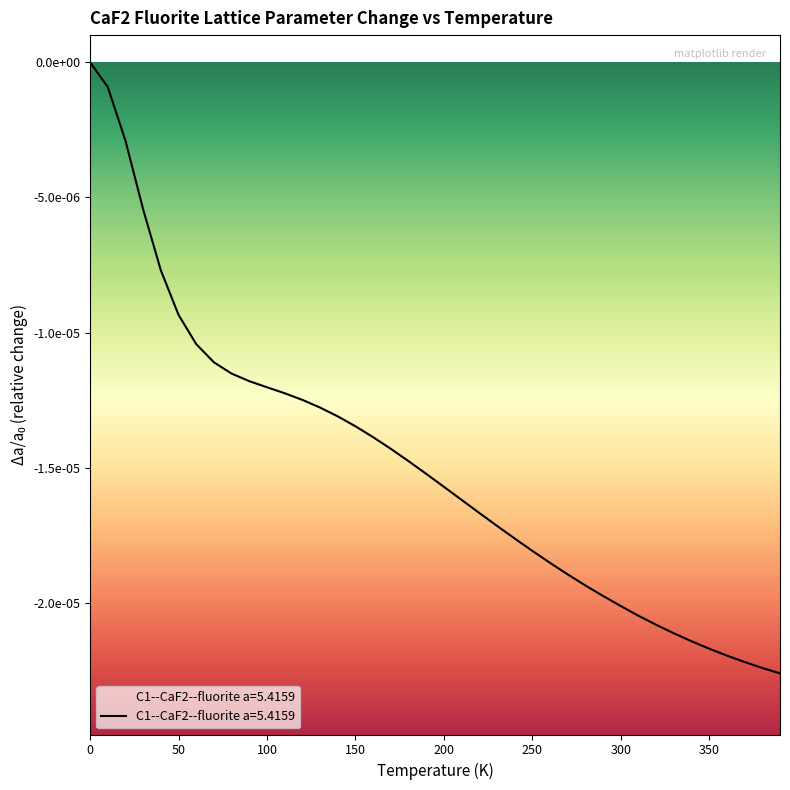

List the labels in order of value, smallest first.

390.0, 380.0, 370.0, 360.0, 350.0, 340.0, 330.0, 320.0, 310.0, 300.0, 290.0, 280.0, 270.0, 260.0, 250.0, 240.0, 230.0, 220.0, 210.0, 200.0, 190.0, 180.0, 170.0, 160.0, 150.0, 140.0, 130.0, 120.0, 110.0, 100.0, 90.0, 80.0, 70.0, 60.0, 50.0, 40.0, 30.0, 20.0, 10.0, 0.0